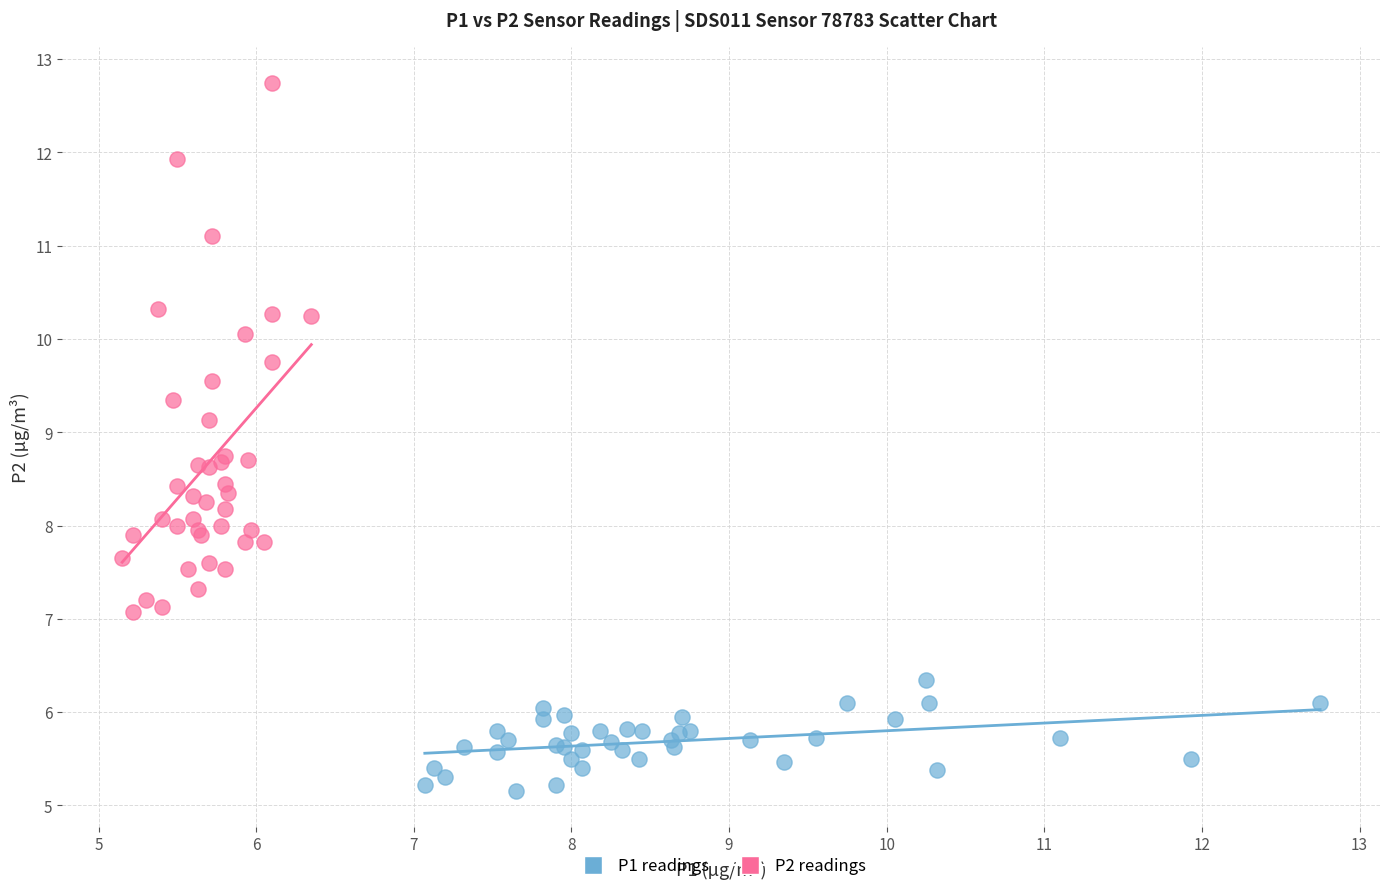

Which series contains the highest Y value?

P2 readings